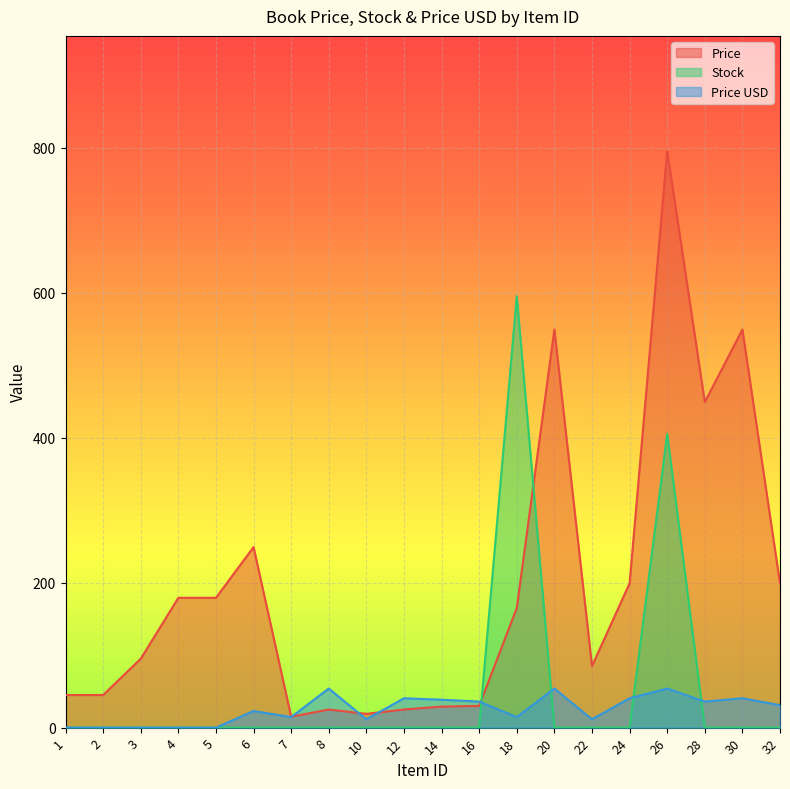

The value of Price at 20 is 549.0. True or false?

True